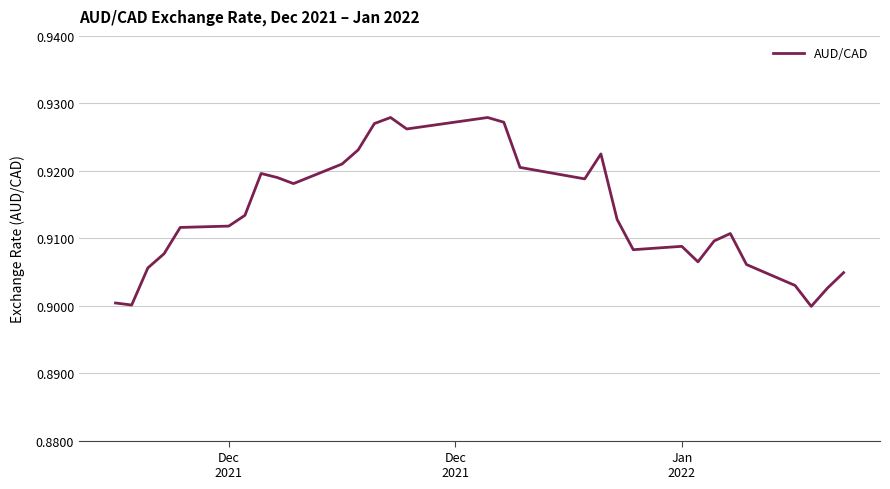

Reading left to right, list all the values displayed in this chart.

0.9	0.9	0.9	0.9	0.9	0.9	0.9	0.9	0.9	0.9	0.9	0.9	0.9	0.9	0.9	0.9	0.9	0.9	0.9	0.9	0.9	0.9	0.9	0.9	0.9	0.9	0.9	0.9	0.9	0.9	0.9